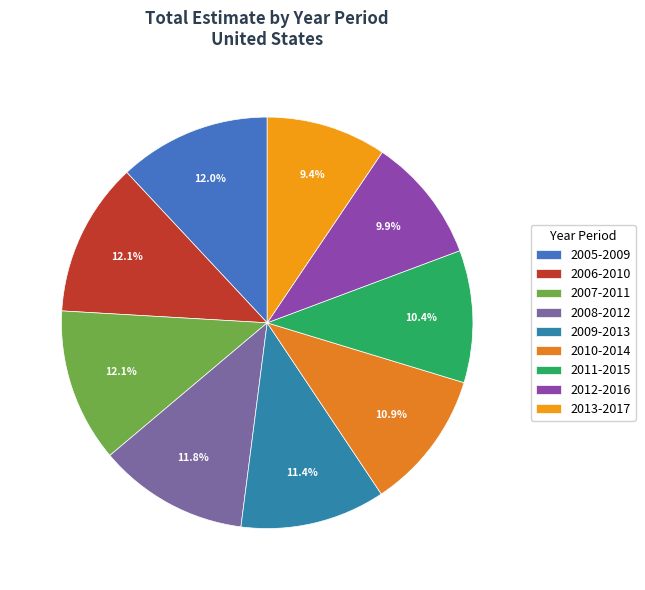

How many segments does this pie chart have?

9